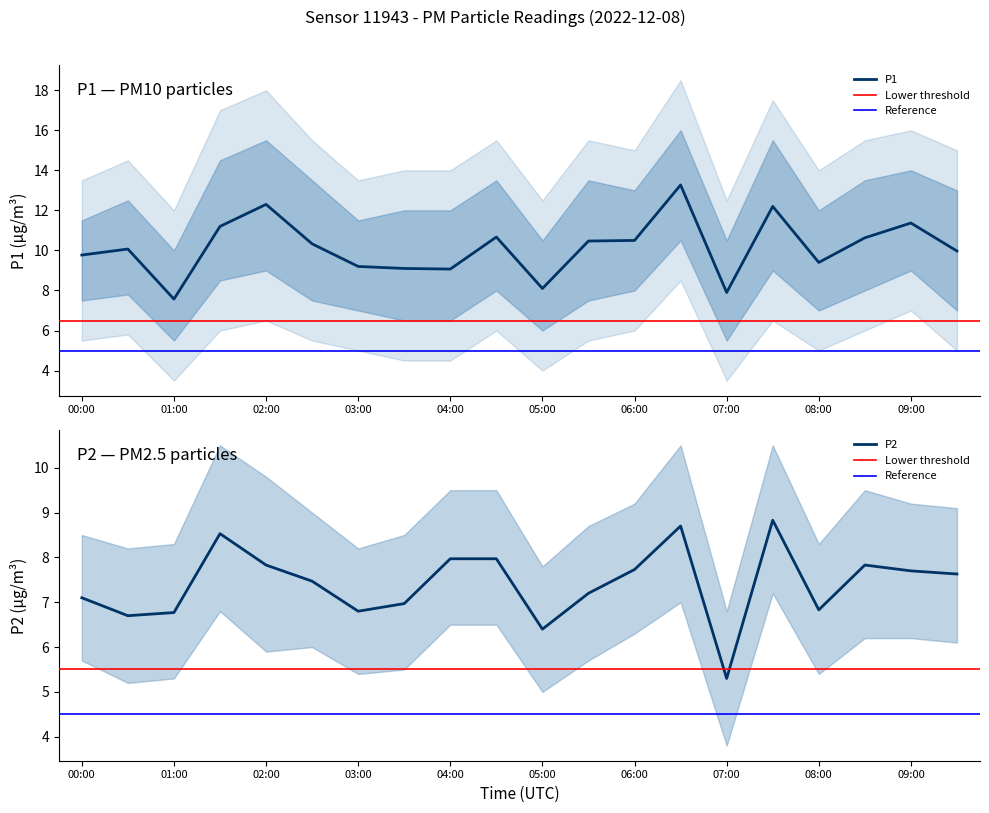

What is the label of the 2nd point from the left?

00:30